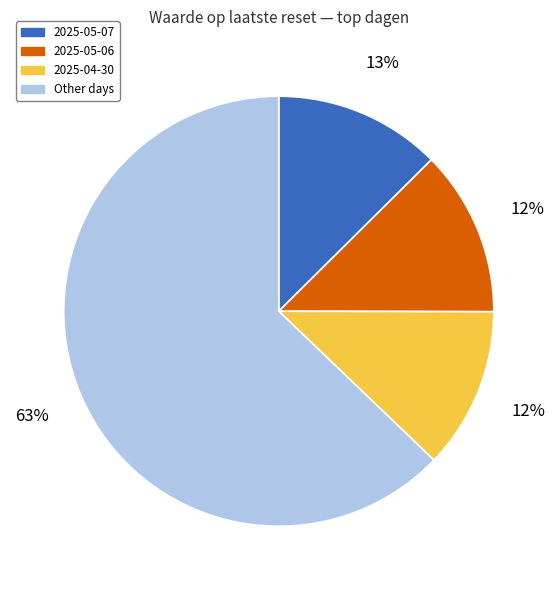

To the nearest percent, what is the average slice percentage?

25%